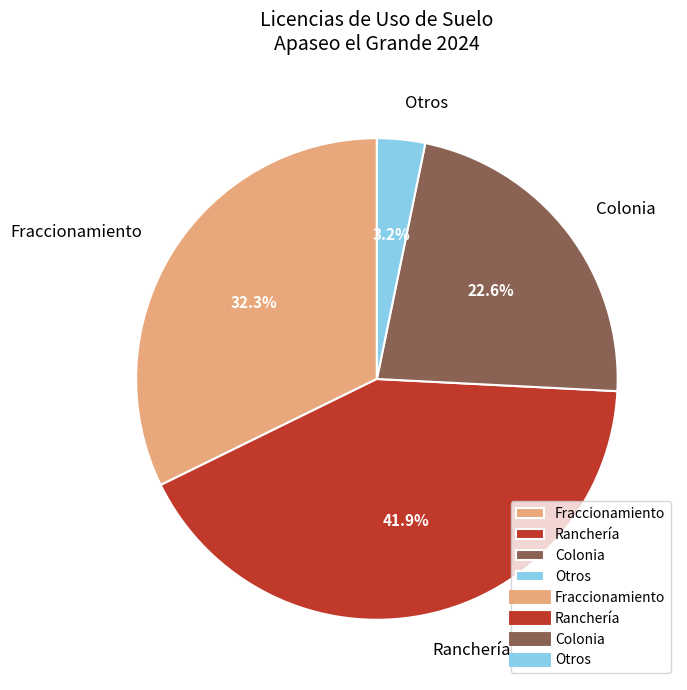

What is the largest slice in the pie chart?

Ranchería